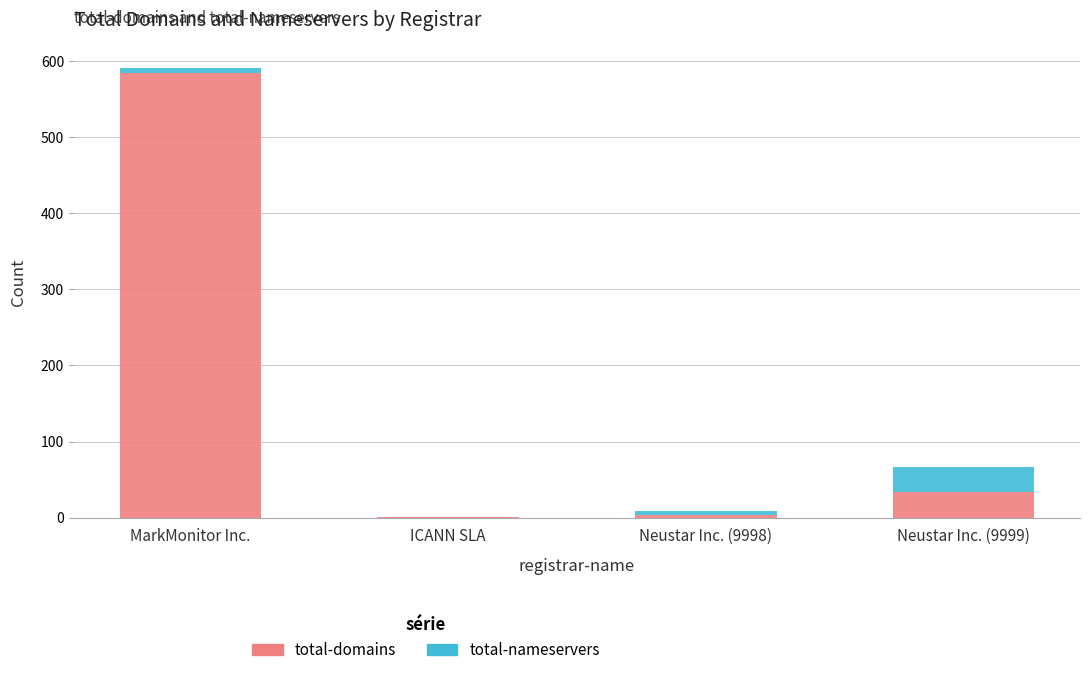

Which category has the highest value in the total-domains series?

MarkMonitor Inc.